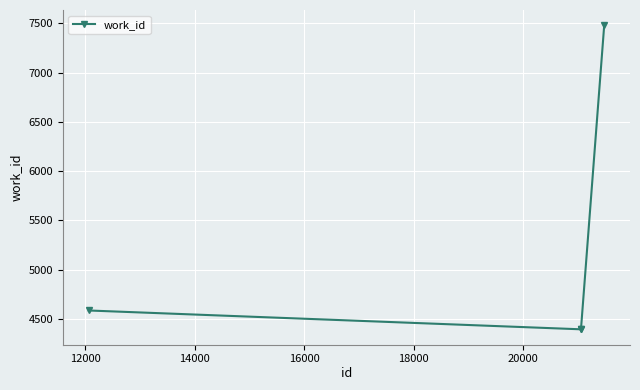

What is the minimum value shown in the chart?

4393